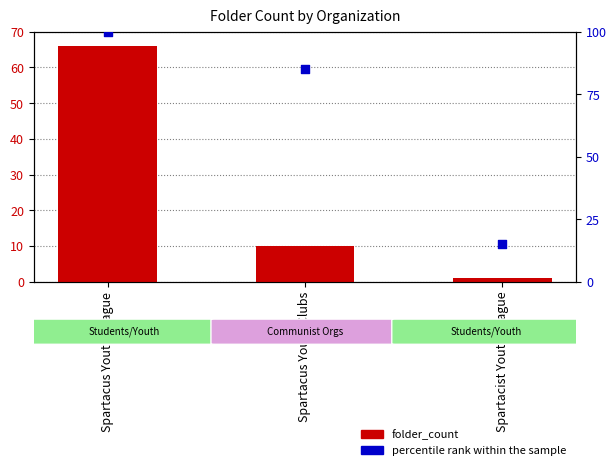

Which series has the largest total across all categories?

percentile rank within the sample